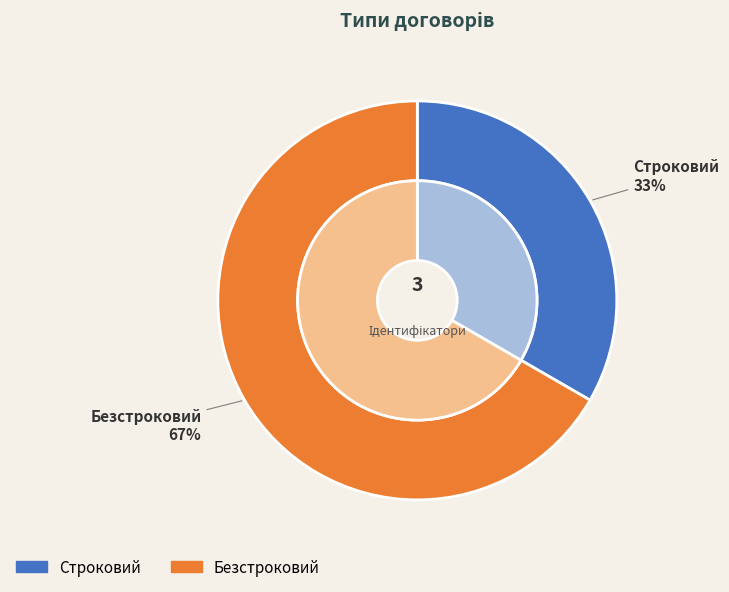

What percentage is NOT represented by Безстроковий?

33.3%